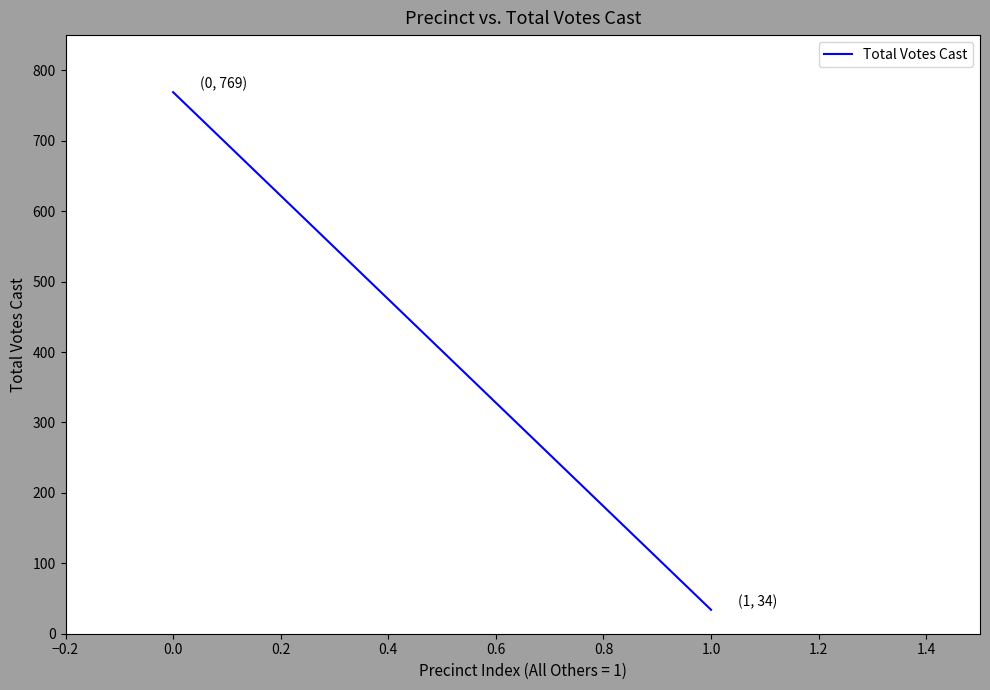

Count the values in the range 34 to 769.

2